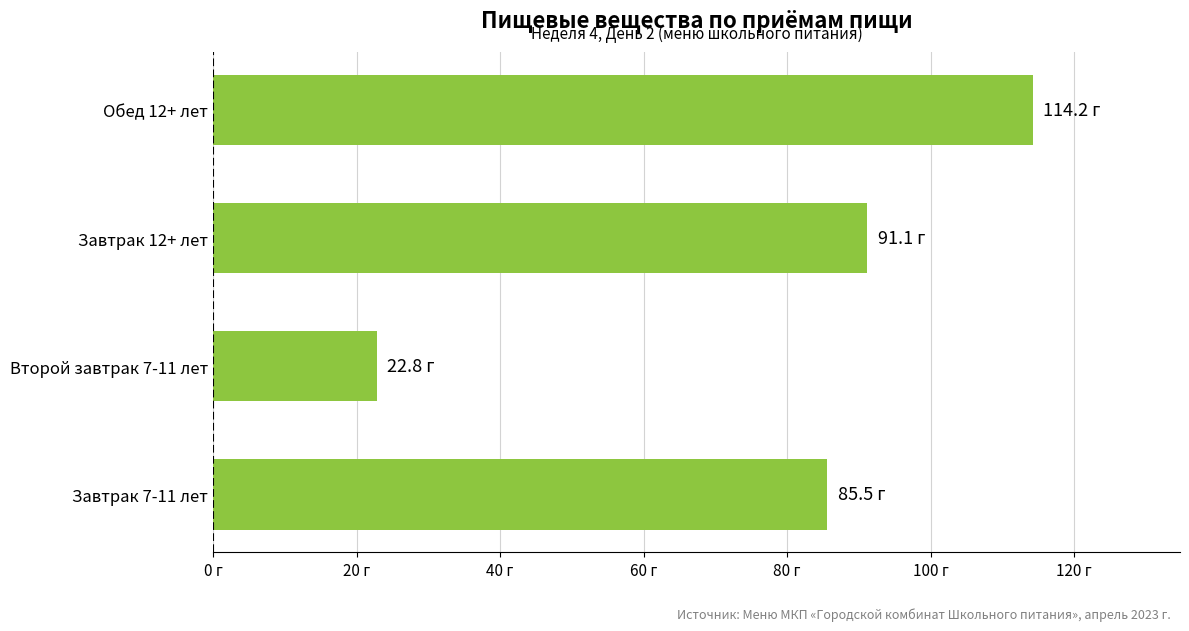

Rank the categories by value from highest to lowest.

Обед 12+ лет, Завтрак 12+ лет, Завтрак 7-11 лет, Второй завтрак 7-11 лет